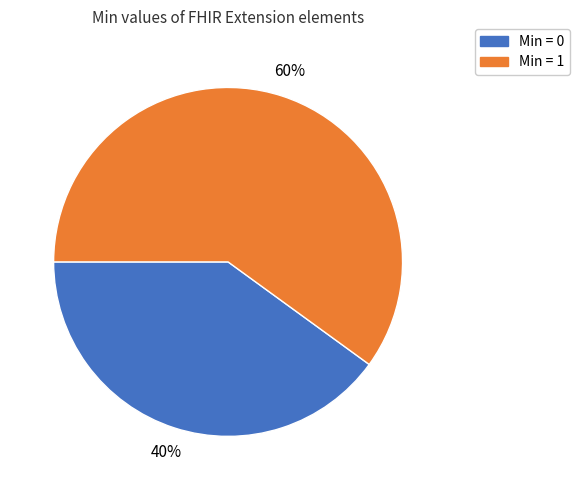

To the nearest percent, what is the average slice percentage?

50%